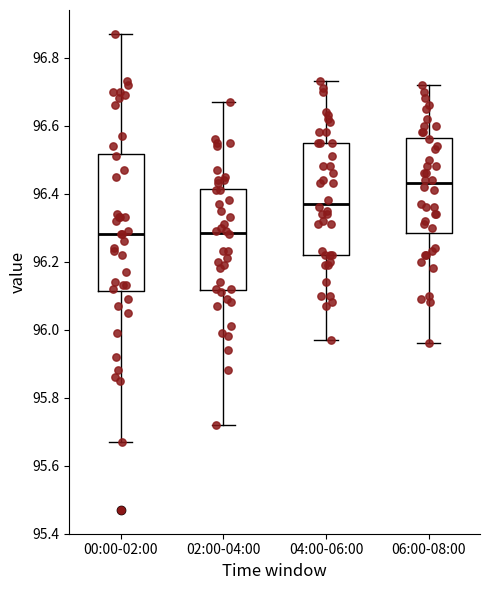

Comparing the boxes themselves (not the whiskers), which one is the tallest?

00:00-02:00